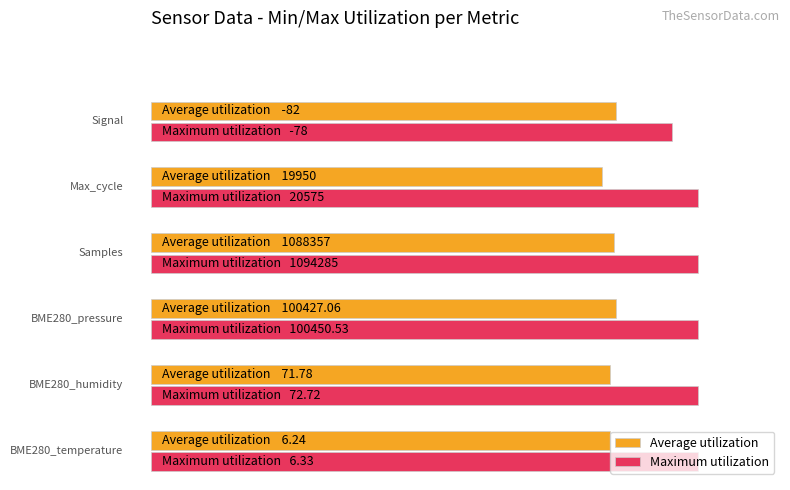

What are all the series names shown in the legend?

Average utilization, Maximum utilization